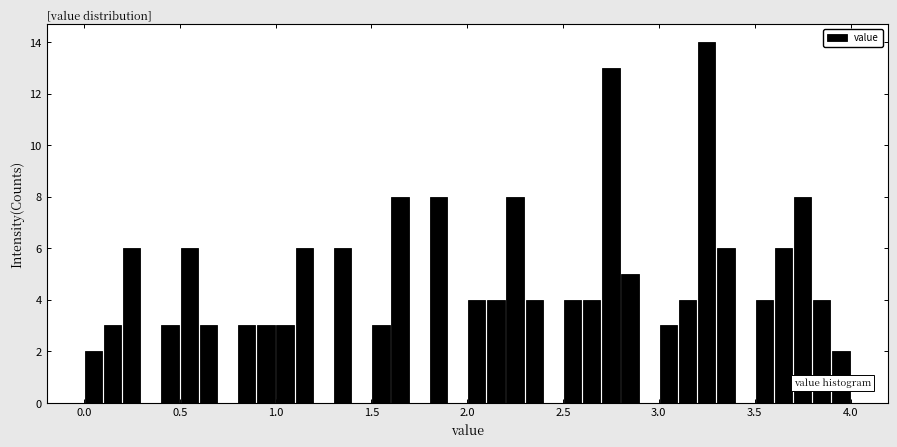

Around what value on the x-axis is the tallest bar? Give the approximate position of its centre, as read against the axis.

3.25